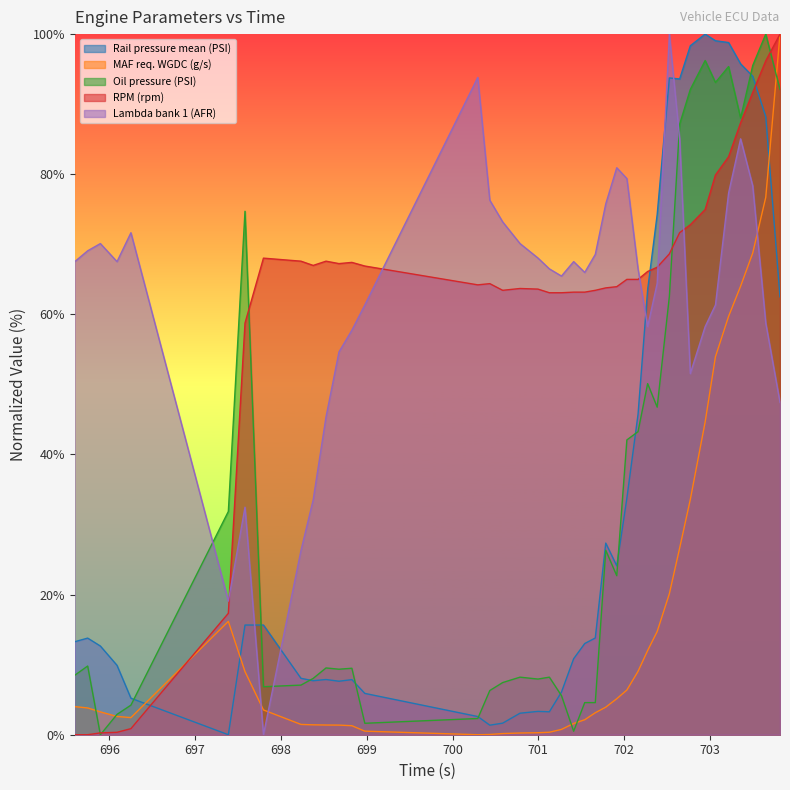

Where is Oil pressure (PSI) nearest to the value 50?

702.273